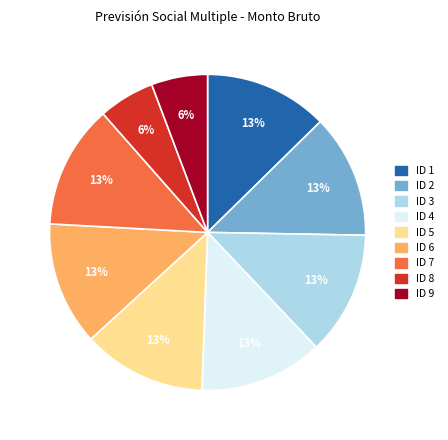

To the nearest percent, what percentage of the pie is ID 9?

6%